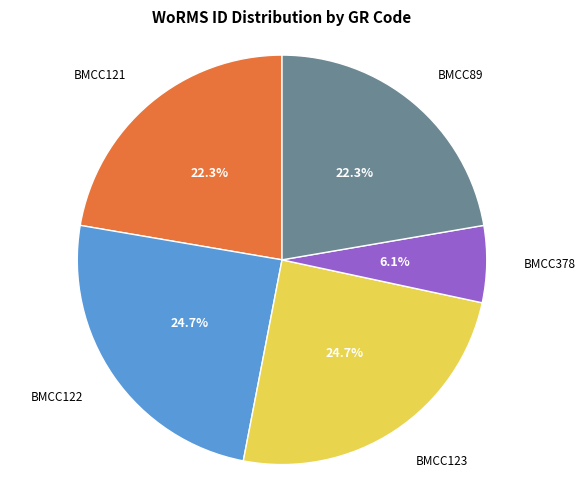

What percentage do BMCC121 and BMCC122 together represent?

47.0%